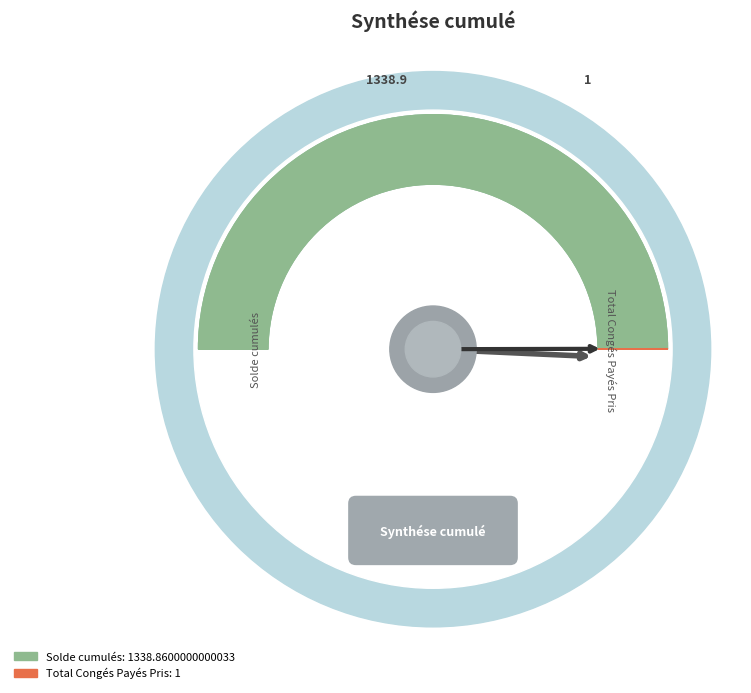

What is the largest slice in the pie chart?

Solde cumulés